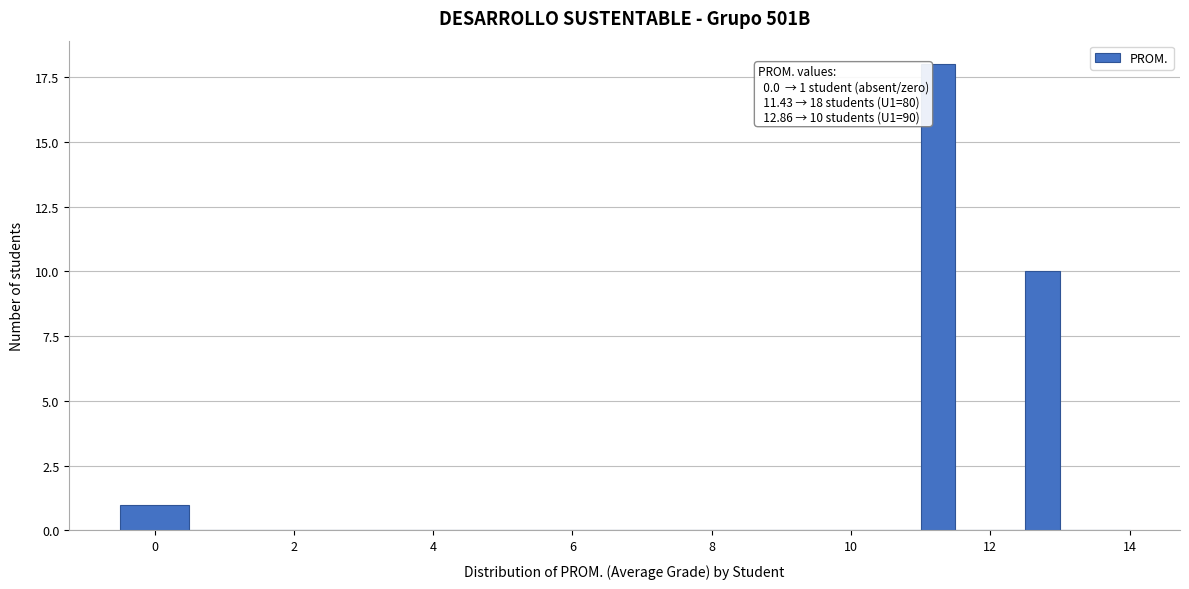

Around what value on the x-axis is the tallest bar? Give the approximate position of its centre, as read against the axis.

11.2